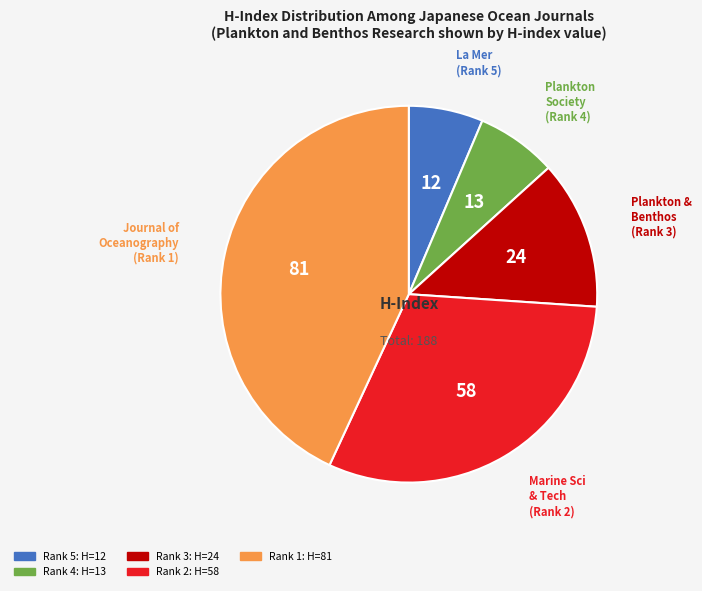

Is there any slice that represents more than half of the pie?

No